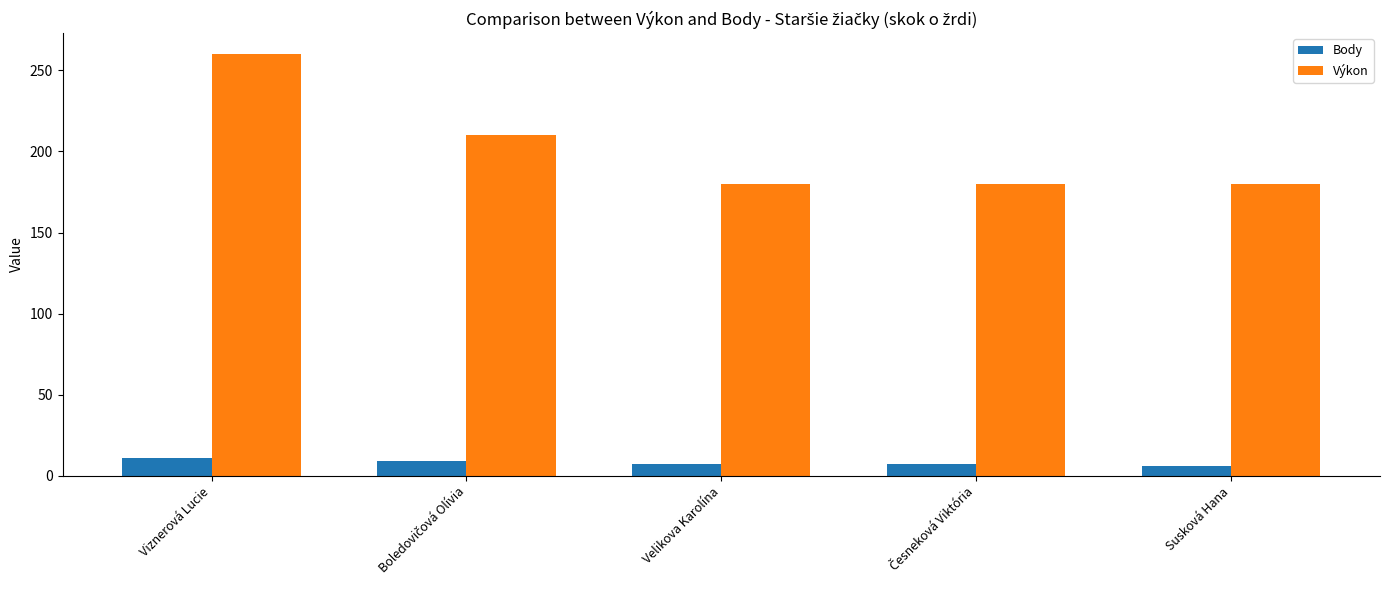

How many bars are there in total?

10